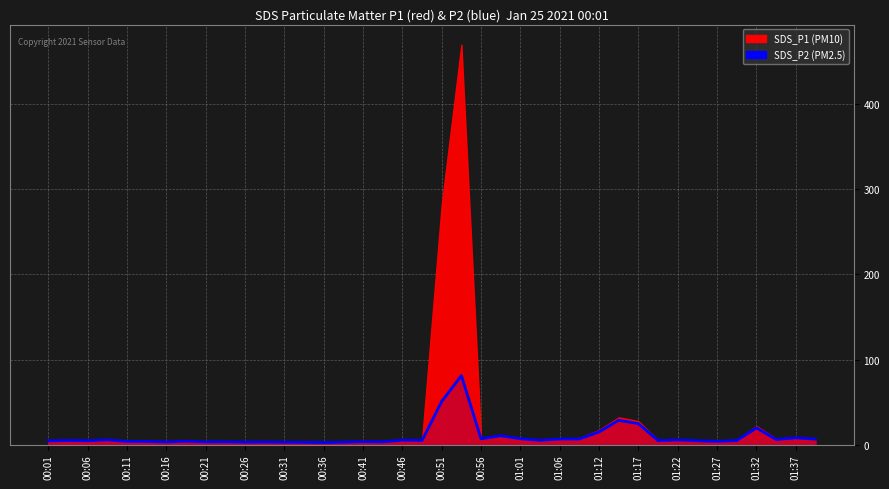

What is the difference between the values at 32 and 33?

1.0